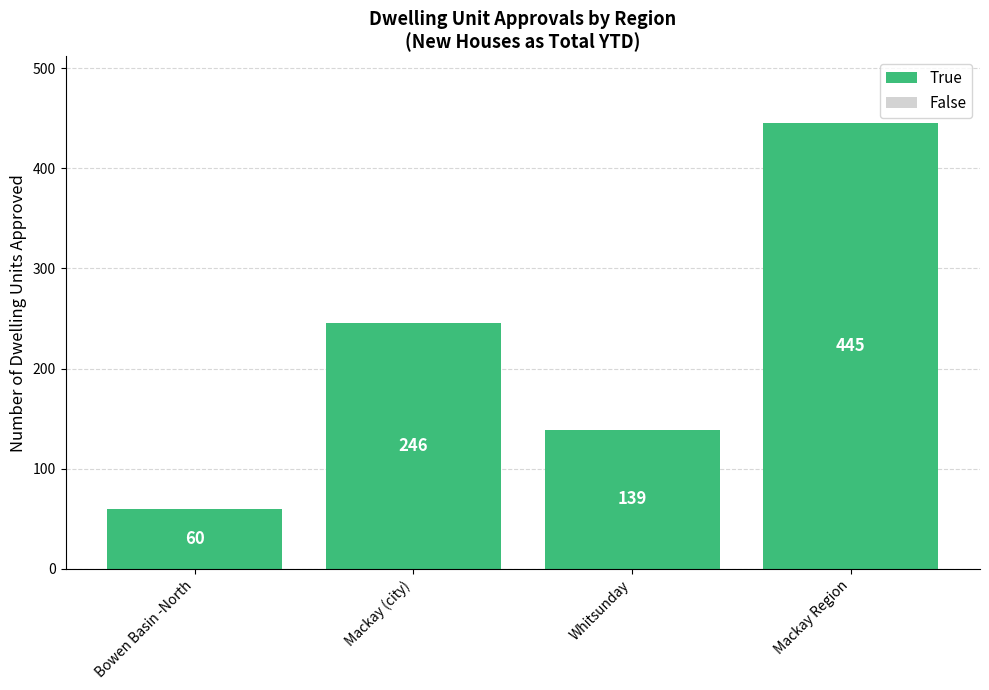

How many distinct data groups are displayed?

1